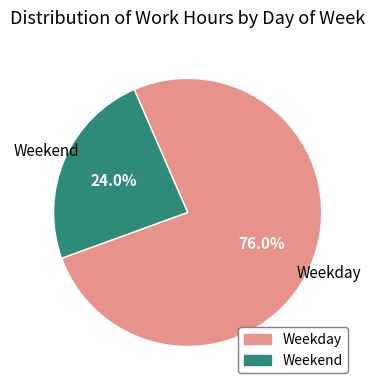

Is there a majority slice in this chart?

Yes